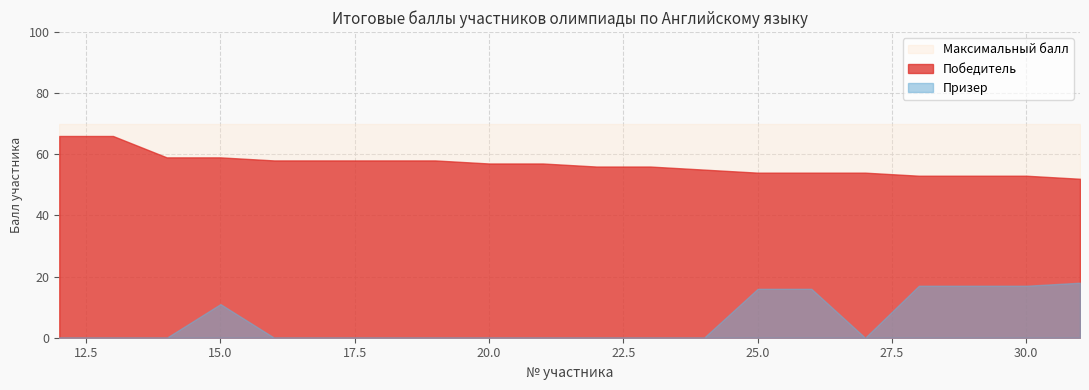

The value of Максимальный балл at 13 is 22. True or false?

False